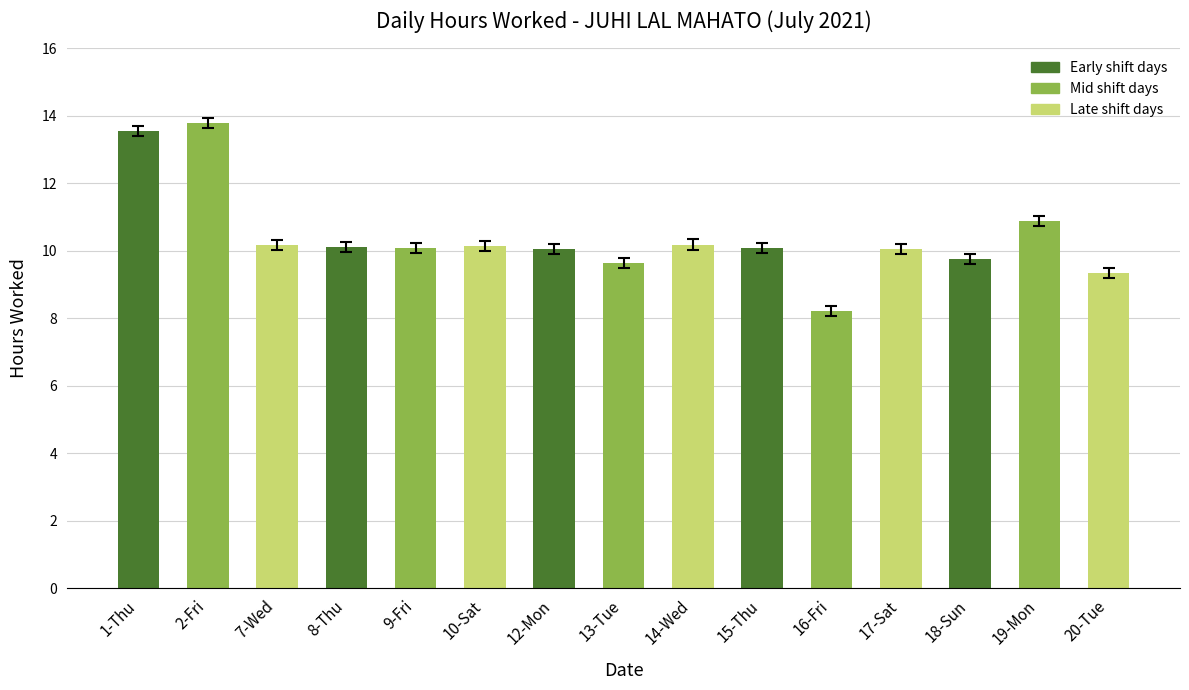

The chart shows a value of 17.3 at 14-Wed. True or false?

False